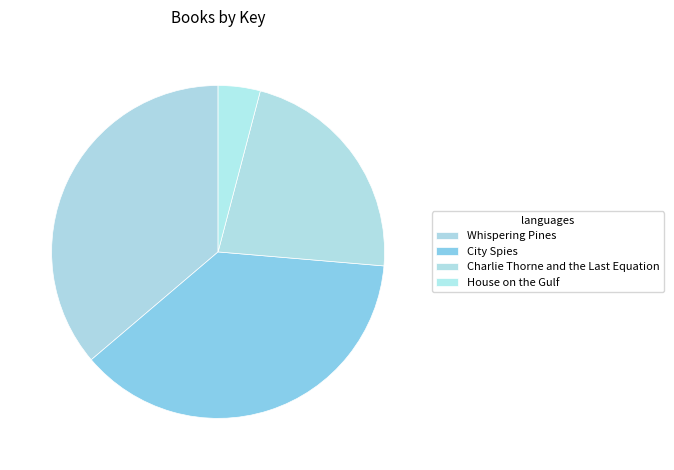

Approximately how many times larger is the value at City Spies compared to Whispering Pines?

1.0